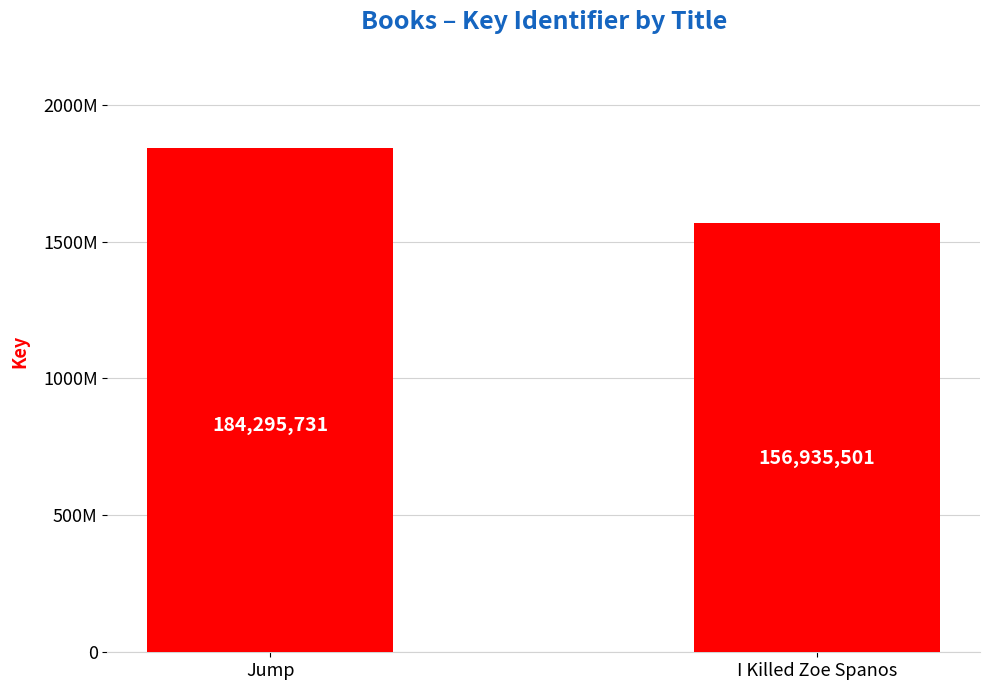

At which category does the chart reach its peak across all series?

Jump